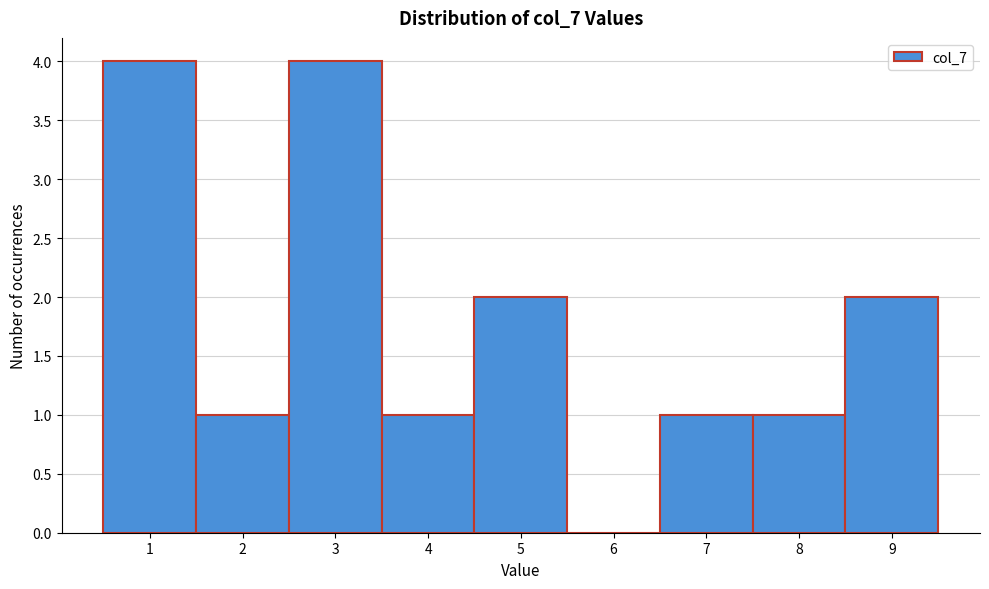

Reading left to right, transcribe this chart: for each bar, give the range it covers on the x-axis and its height. The values are not printed on the chart, so give them approximately, as read against the axis.

0.5 to 1.5: 4
1.5 to 2.5: 1
2.5 to 3.5: 4
3.5 to 4.5: 1
4.5 to 5.5: 2
5.5 to 6.5: 0
6.5 to 7.5: 1
7.5 to 8.5: 1
8.5 to 9.5: 2